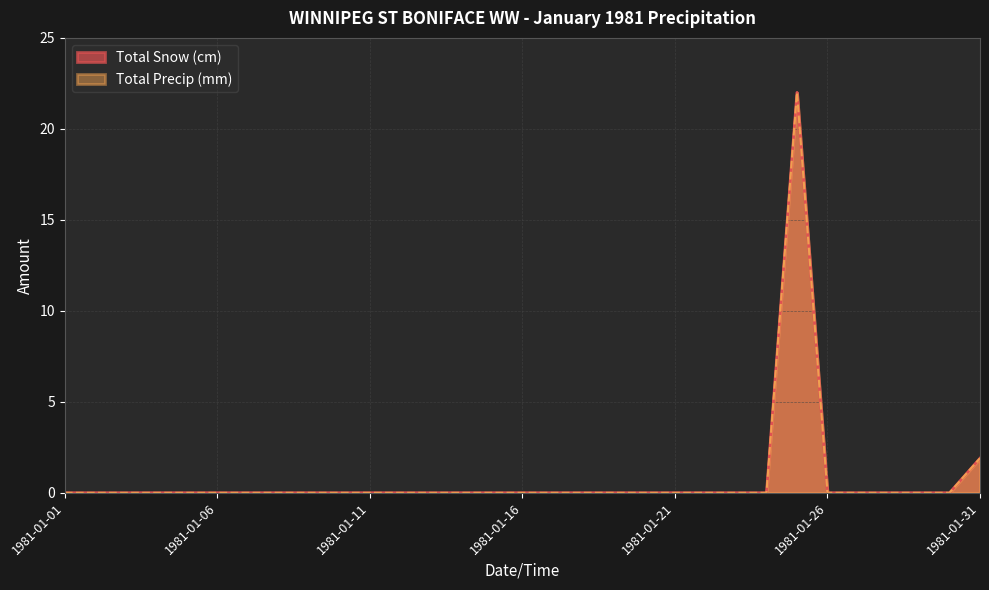

How many data points does each series have?

31